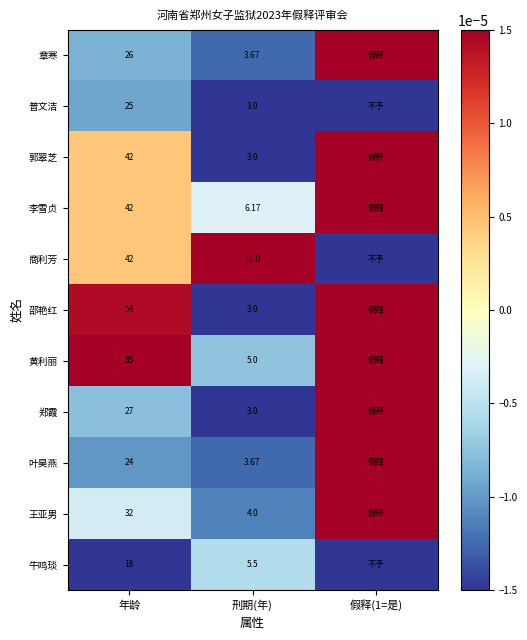

Rank the categories by 商利芳 value from highest to lowest.

刑期(年), 年龄, 假释(1=是)